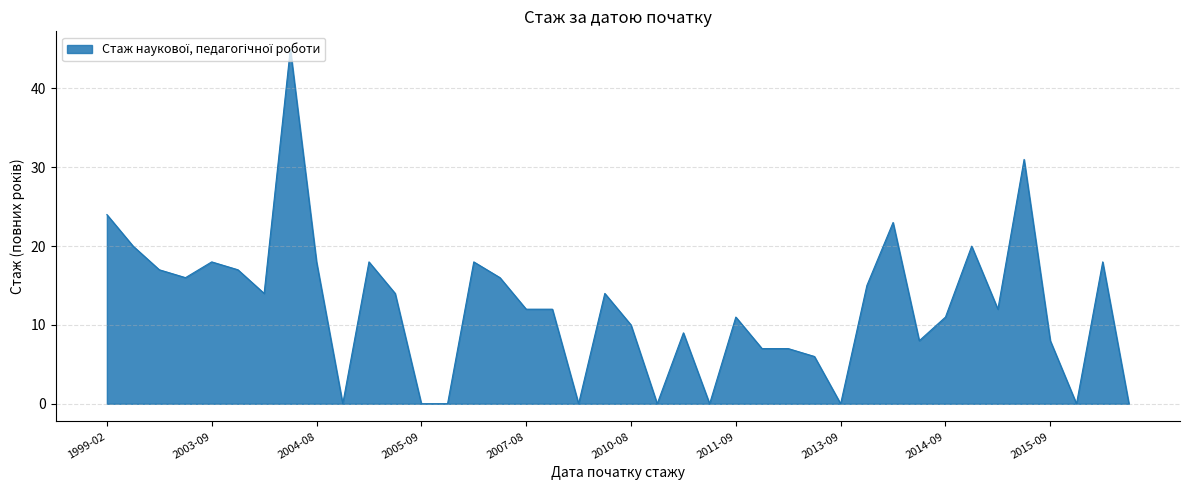

What is the maximum value shown in the chart?

45